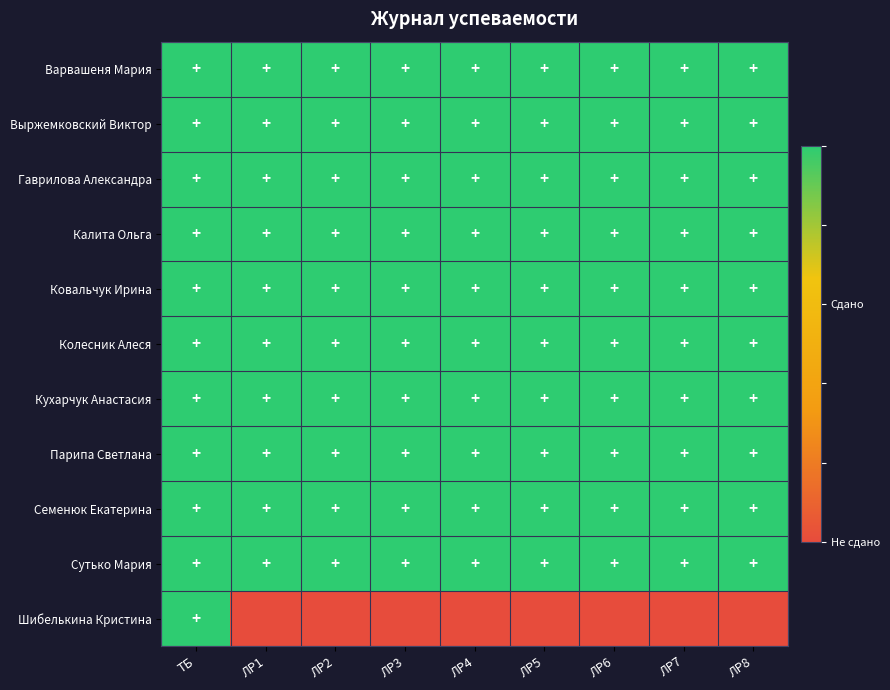

Reading left to right, what are all the values shown in this chart?

Варвашеня Мария: ТБ=1	ЛР1=1	ЛР2=1	ЛР3=1	ЛР4=1	ЛР5=1	ЛР6=1	ЛР7=1	ЛР8=1
Выржемковский Виктор: ТБ=1	ЛР1=1	ЛР2=1	ЛР3=1	ЛР4=1	ЛР5=1	ЛР6=1	ЛР7=1	ЛР8=1
Гаврилова Александра: ТБ=1	ЛР1=1	ЛР2=1	ЛР3=1	ЛР4=1	ЛР5=1	ЛР6=1	ЛР7=1	ЛР8=1
Калита Ольга: ТБ=1	ЛР1=1	ЛР2=1	ЛР3=1	ЛР4=1	ЛР5=1	ЛР6=1	ЛР7=1	ЛР8=1
Ковальчук Ирина: ТБ=1	ЛР1=1	ЛР2=1	ЛР3=1	ЛР4=1	ЛР5=1	ЛР6=1	ЛР7=1	ЛР8=1
Колесник Алеся: ТБ=1	ЛР1=1	ЛР2=1	ЛР3=1	ЛР4=1	ЛР5=1	ЛР6=1	ЛР7=1	ЛР8=1
Кухарчук Анастасия: ТБ=1	ЛР1=1	ЛР2=1	ЛР3=1	ЛР4=1	ЛР5=1	ЛР6=1	ЛР7=1	ЛР8=1
Парипа Светлана: ТБ=1	ЛР1=1	ЛР2=1	ЛР3=1	ЛР4=1	ЛР5=1	ЛР6=1	ЛР7=1	ЛР8=1
Семенюк Екатерина: ТБ=1	ЛР1=1	ЛР2=1	ЛР3=1	ЛР4=1	ЛР5=1	ЛР6=1	ЛР7=1	ЛР8=1
Сутько Мария: ТБ=1	ЛР1=1	ЛР2=1	ЛР3=1	ЛР4=1	ЛР5=1	ЛР6=1	ЛР7=1	ЛР8=1
Шибелькина Кристина: ТБ=1	ЛР1=0	ЛР2=0	ЛР3=0	ЛР4=0	ЛР5=0	ЛР6=0	ЛР7=0	ЛР8=0